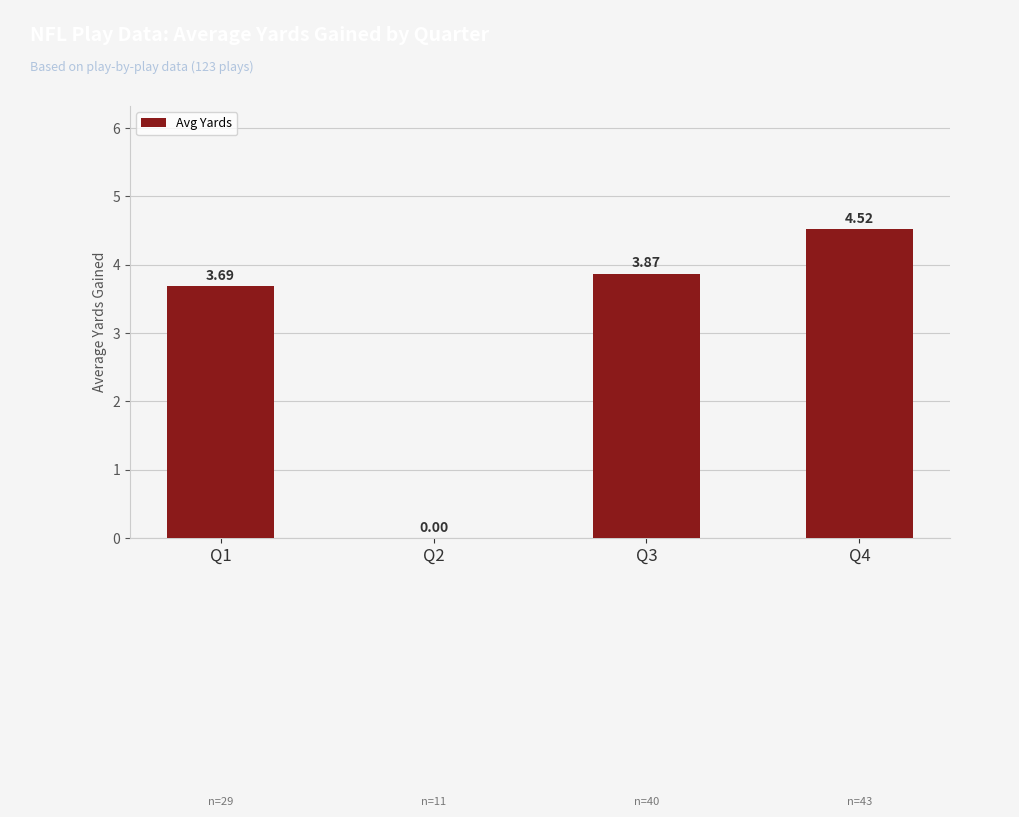

Is it true that the value at Q1 is 5.7?

False